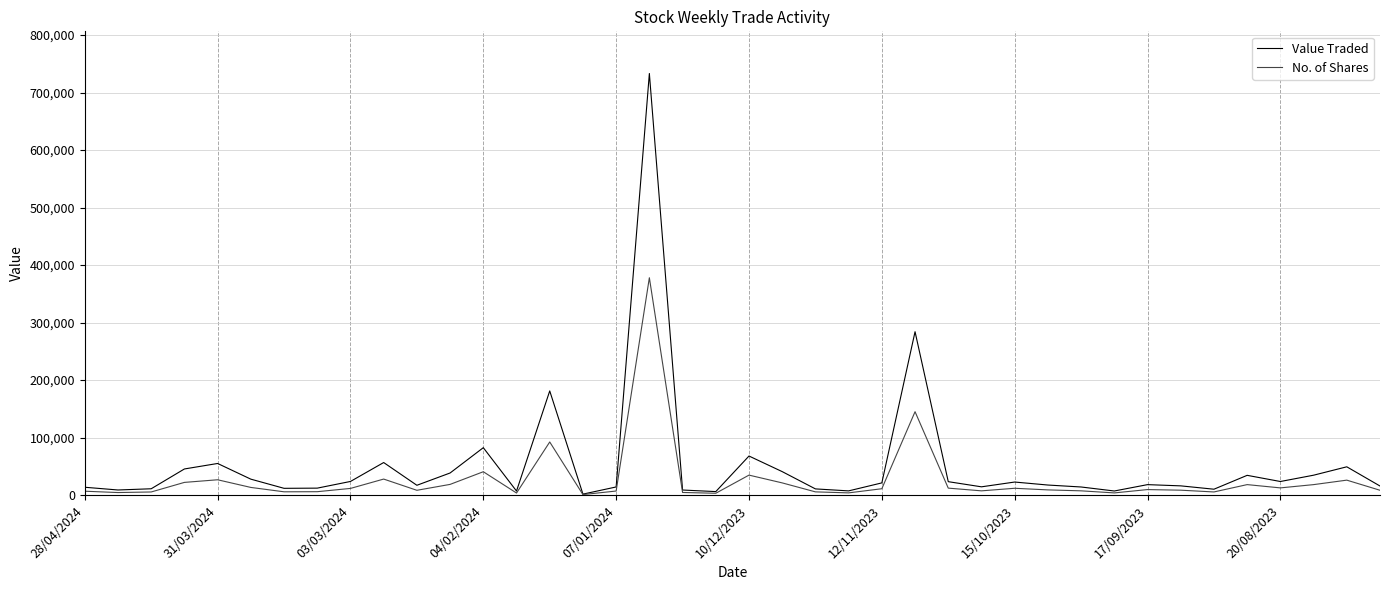

Rank the series by their maximum value, from lowest to highest.

No. of Shares, Value Traded